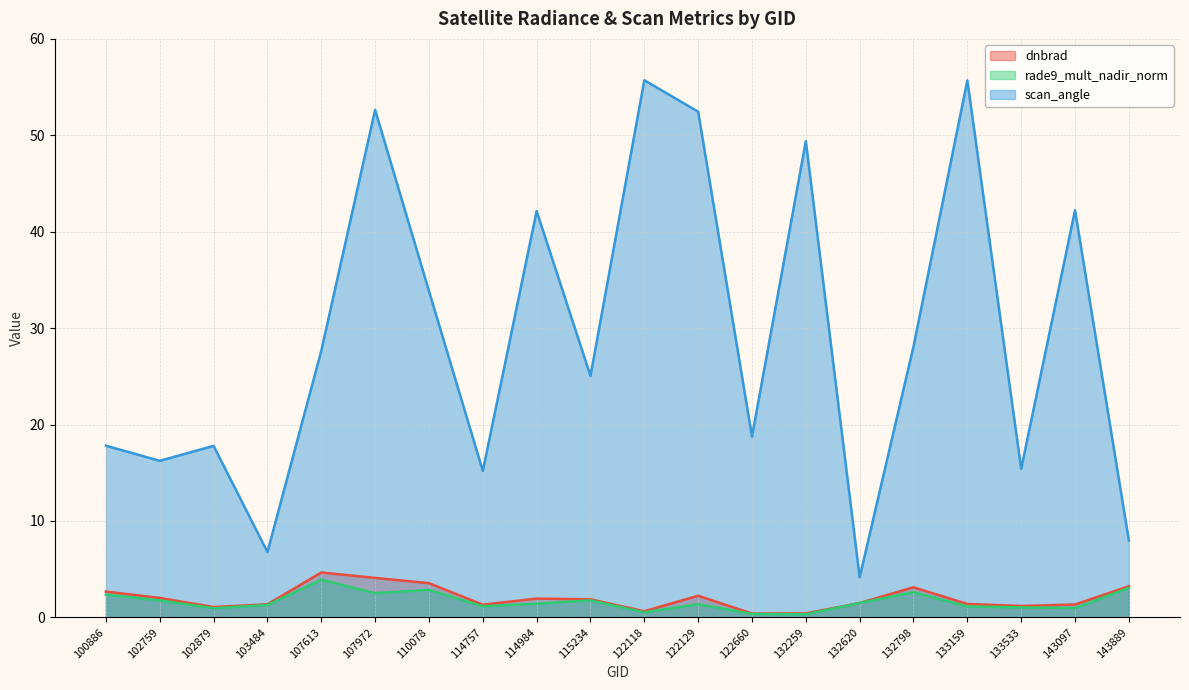

What is the minimum value for rade9_mult_nadir_norm?

0.3